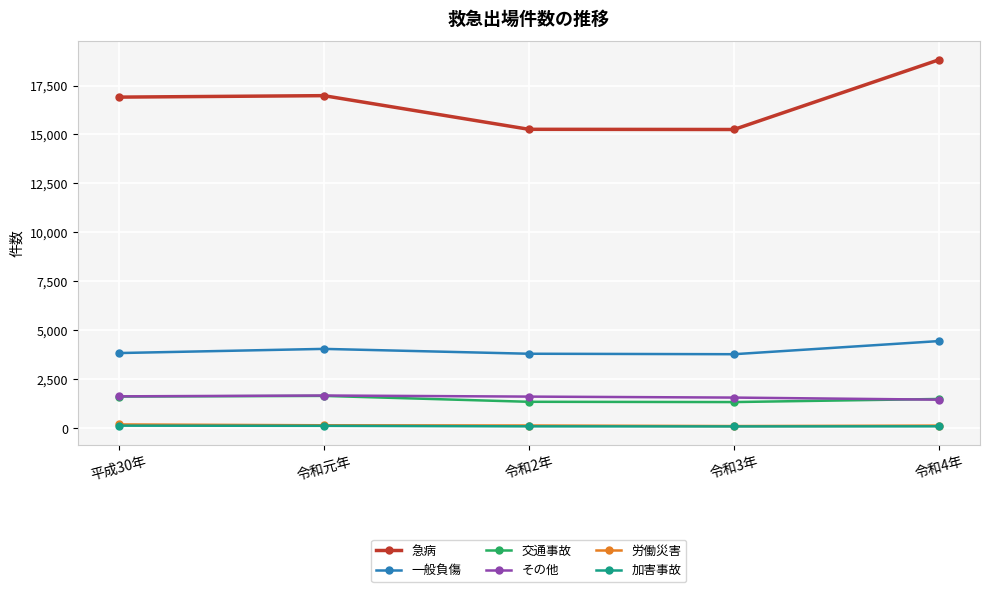

How many series are shown in this chart?

6